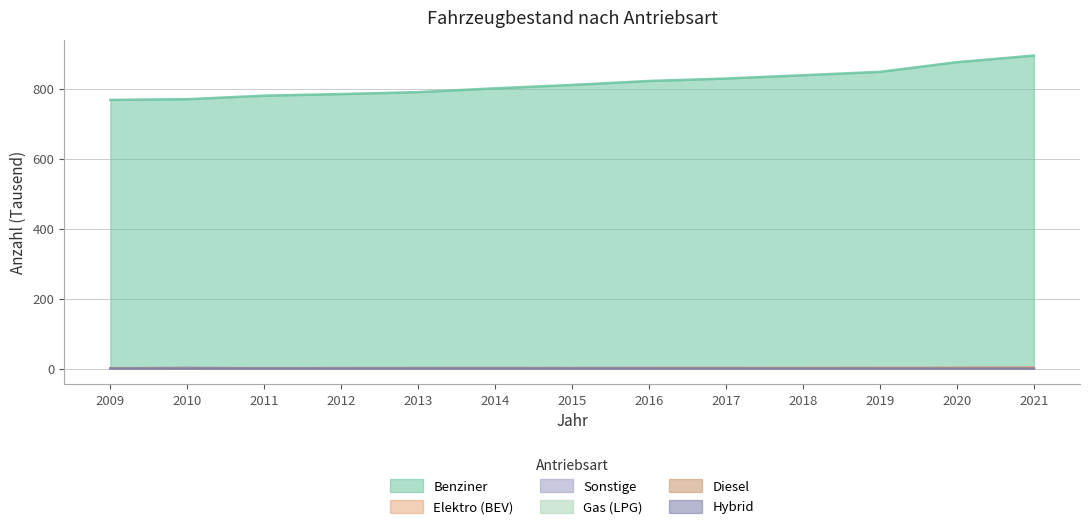

The Benziner series shows 164.7 at 2009. True or false?

False